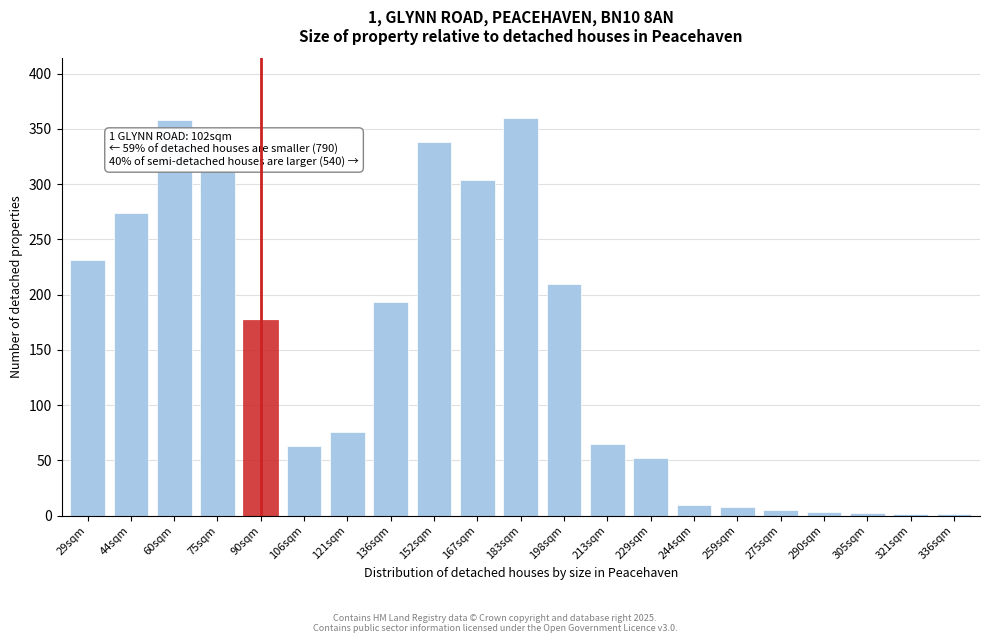

True or false: the data shows 231 at 29sqm.

True